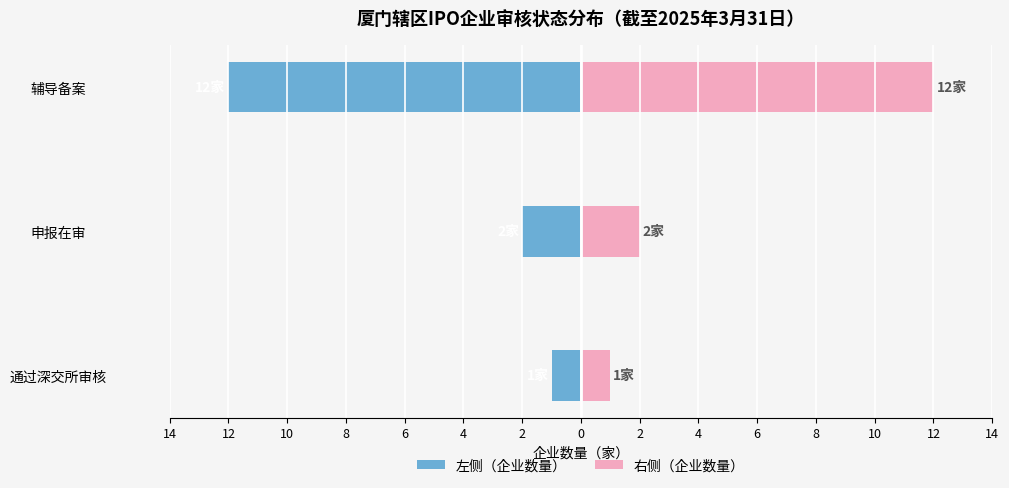

The value of 辅导备案/申报/通过（右） at 辅导备案 is 12. True or false?

True